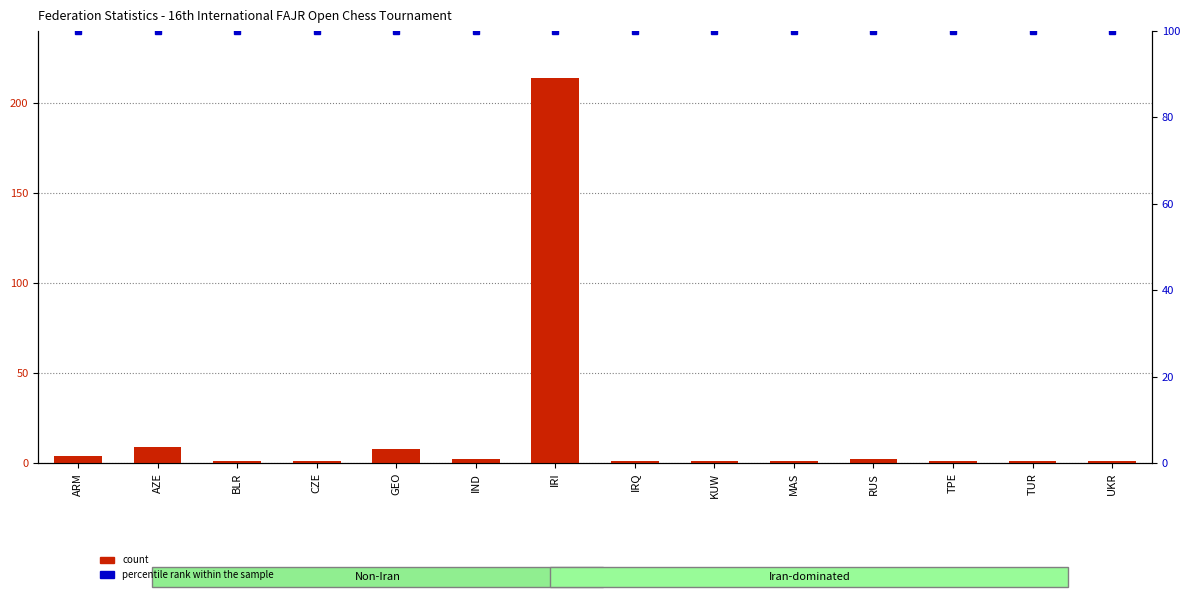

How many categories are shown in the chart?

14